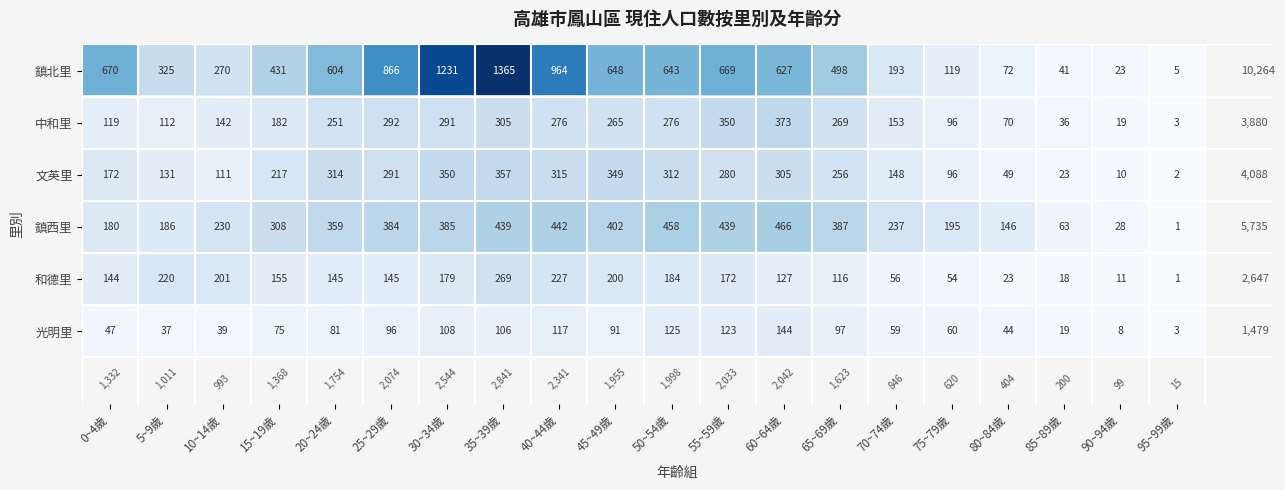

What is the difference between the second highest and minimum values in the 鎮北里 series?

1226